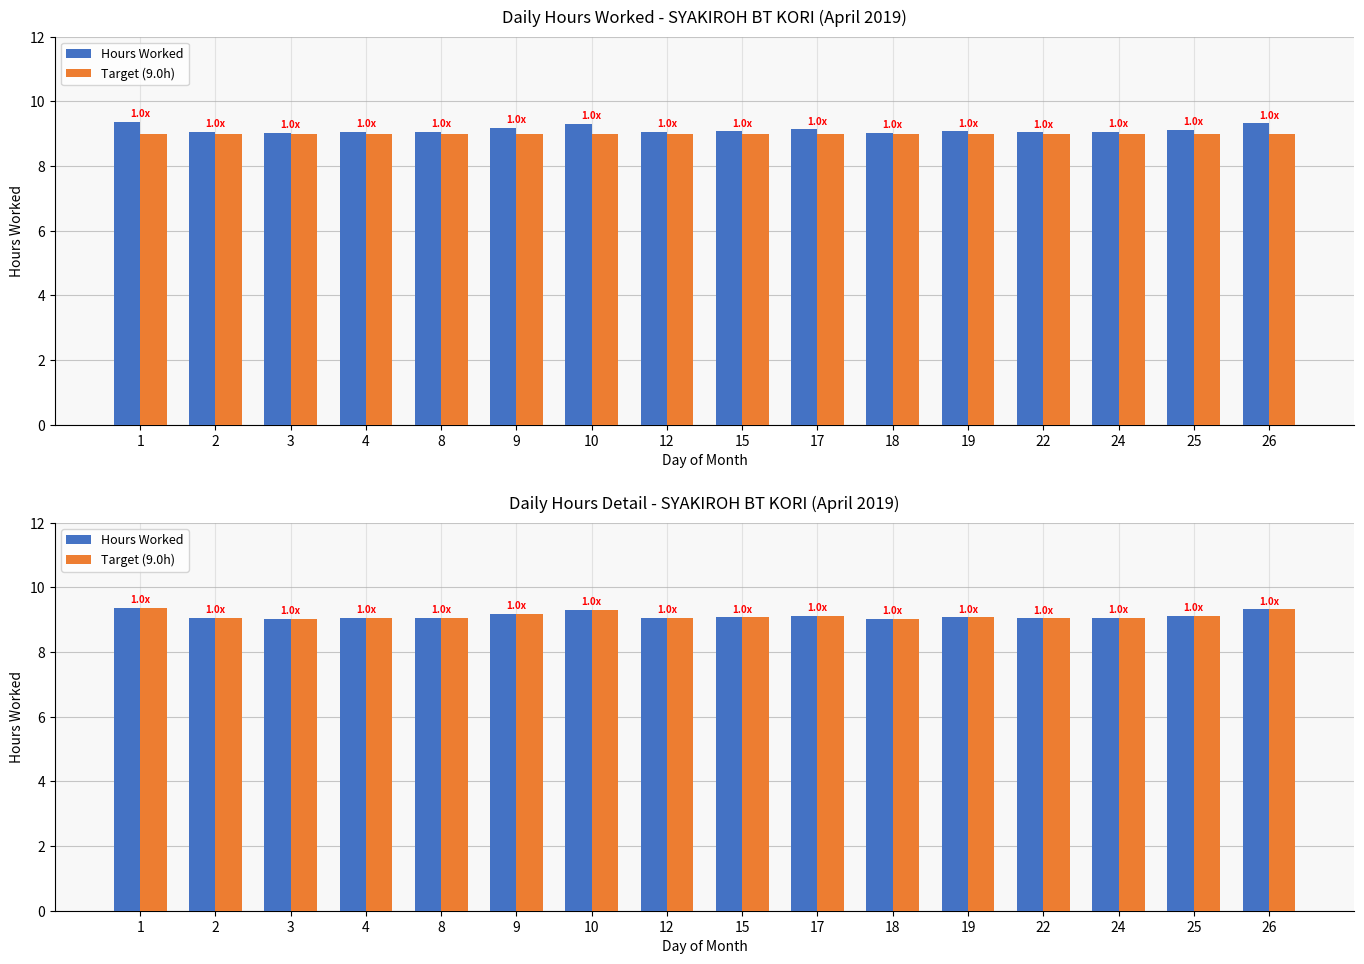

Between 3 and 8, which series saw the biggest shift?

Hours Worked